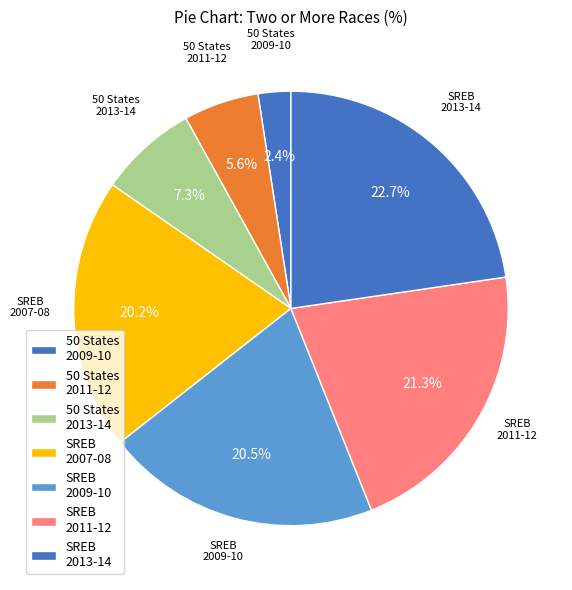

Count the number of slices in the pie.

7